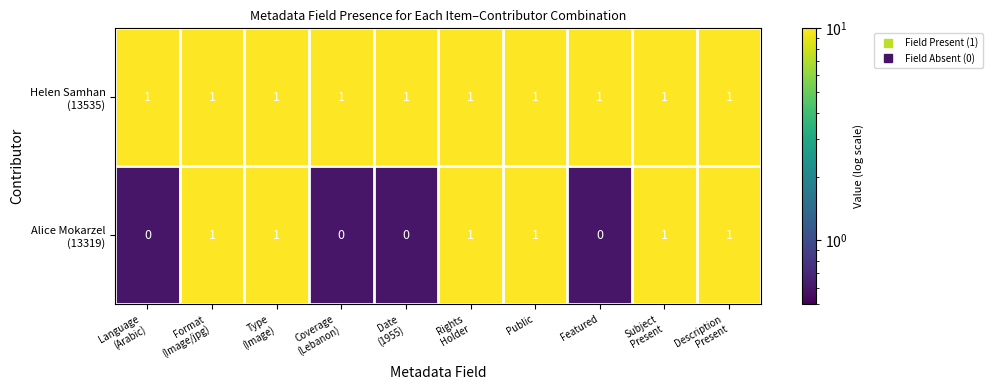

At how many categories does at least one series exceed 0?

10